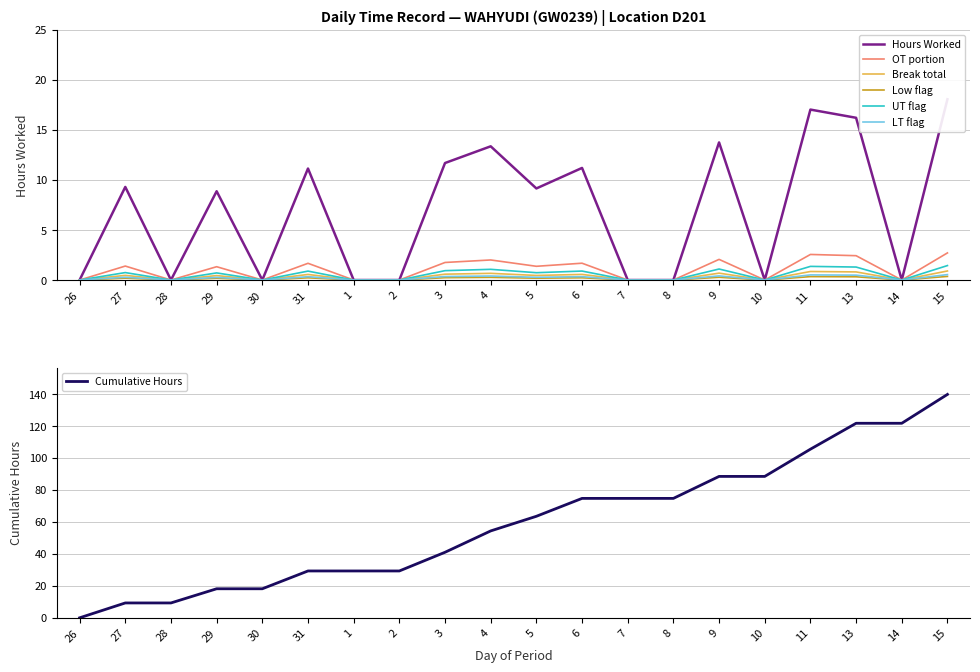

How many points are lower than both their immediate neighbors (excluding endpoints)?

5